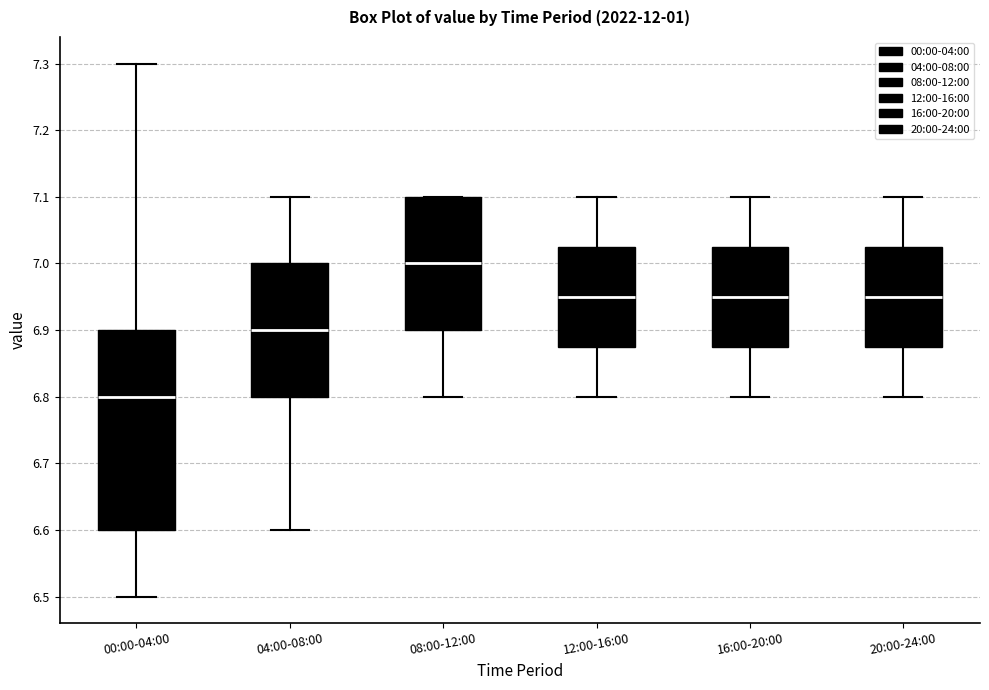

Reading left to right, read every box against the y-axis: the position of its median line, the range the box covers, and the ends of its whiskers. The values are not printed on the chart, so give them approximately, as read against the axis.

00:00-04:00: median 6.80, box 6.60 to 6.90, whiskers 6.50 to 7.30
04:00-08:00: median 6.90, box 6.80 to 7.00, whiskers 6.60 to 7.10
08:00-12:00: median 7.00, box 6.90 to 7.10, whiskers 6.80 to 7.10
12:00-16:00: median 6.95, box 6.88 to 7.03, whiskers 6.80 to 7.10
16:00-20:00: median 6.95, box 6.88 to 7.03, whiskers 6.80 to 7.10
20:00-24:00: median 6.95, box 6.88 to 7.03, whiskers 6.80 to 7.10